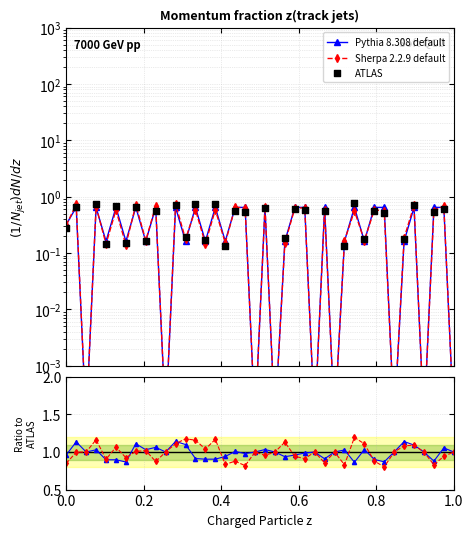

Which series has the largest total across all categories?

Pythia 8.308 default